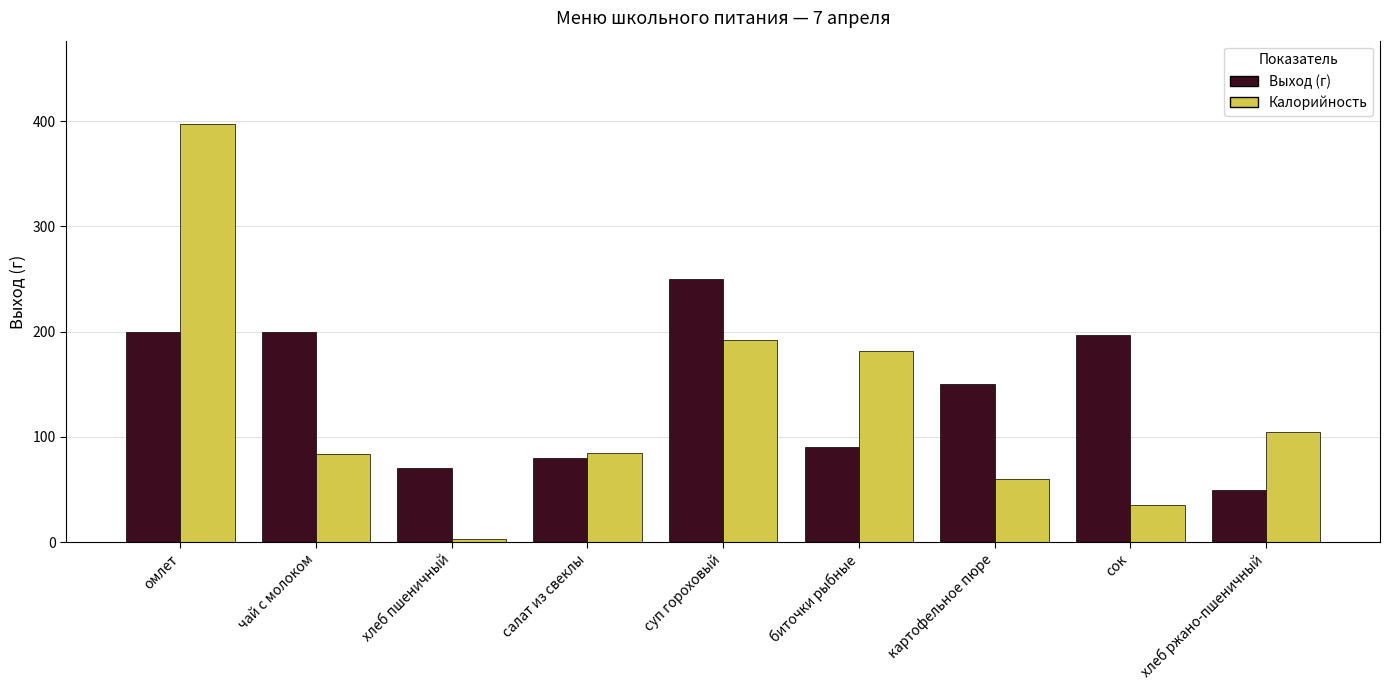

What is the greatest value displayed?

397